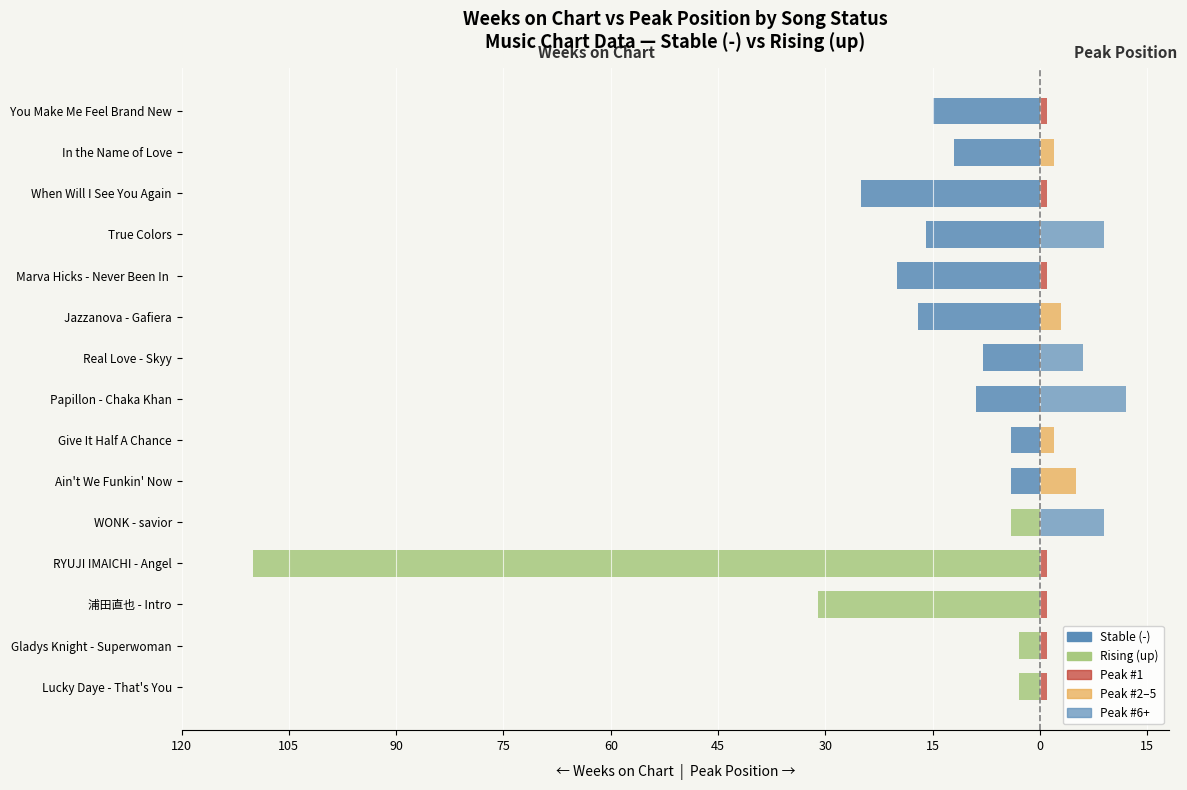

What is the sum of all Weeks on Chart (← left) values?

-281